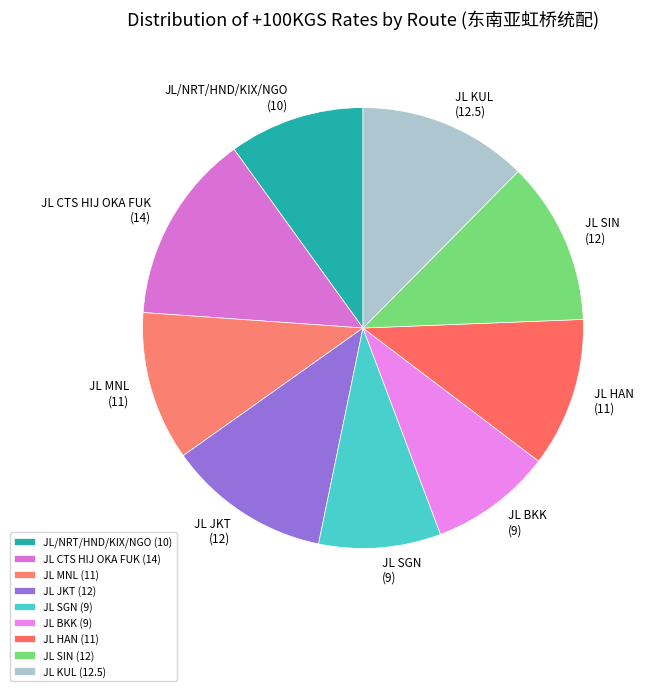

Is it true that JL SIN is 12% of the pie?

True